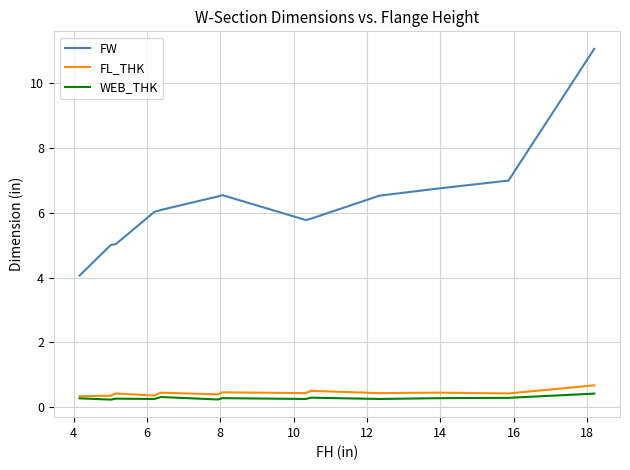

What is the lowest value of the FW series?

4.1